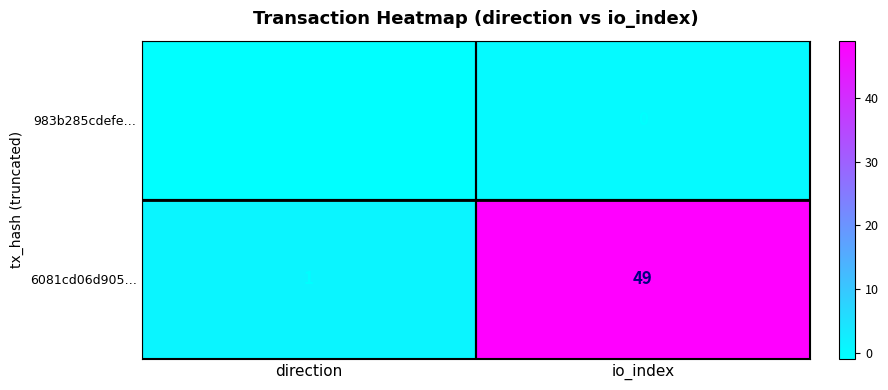

At io_index, list the series in order from largest to smallest.

6081cd06d905…, 983b285cdefe…